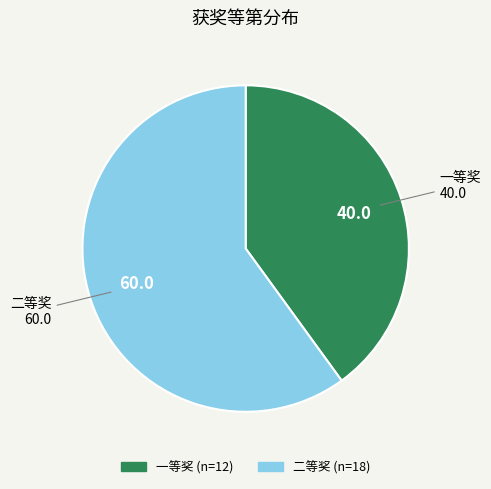

Rank the categories by value from highest to lowest.

二等奖, 一等奖